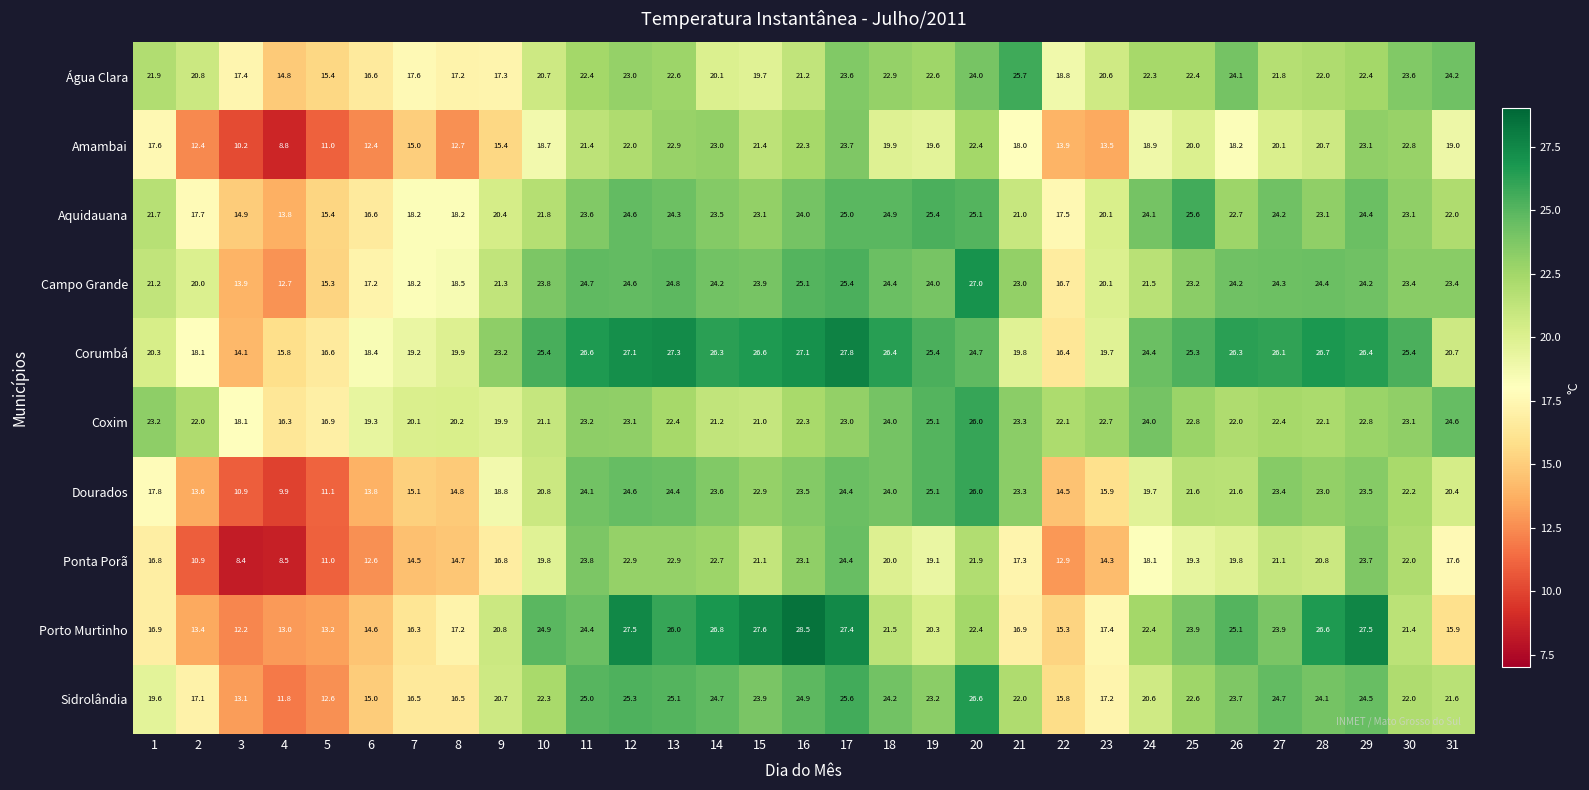

At which category is the sum across all series the highest?

17